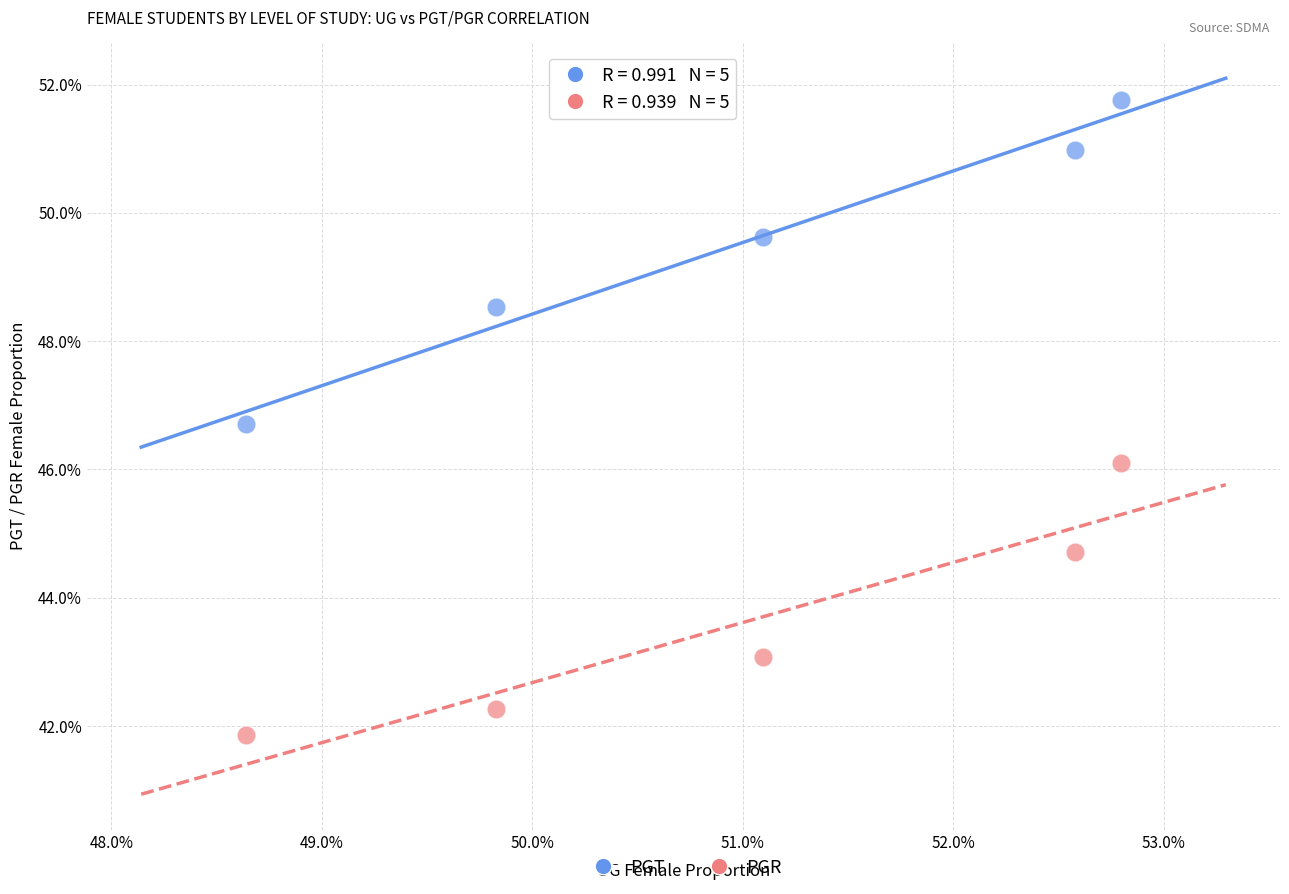

What are all the series names shown in the legend?

PGT, PGR